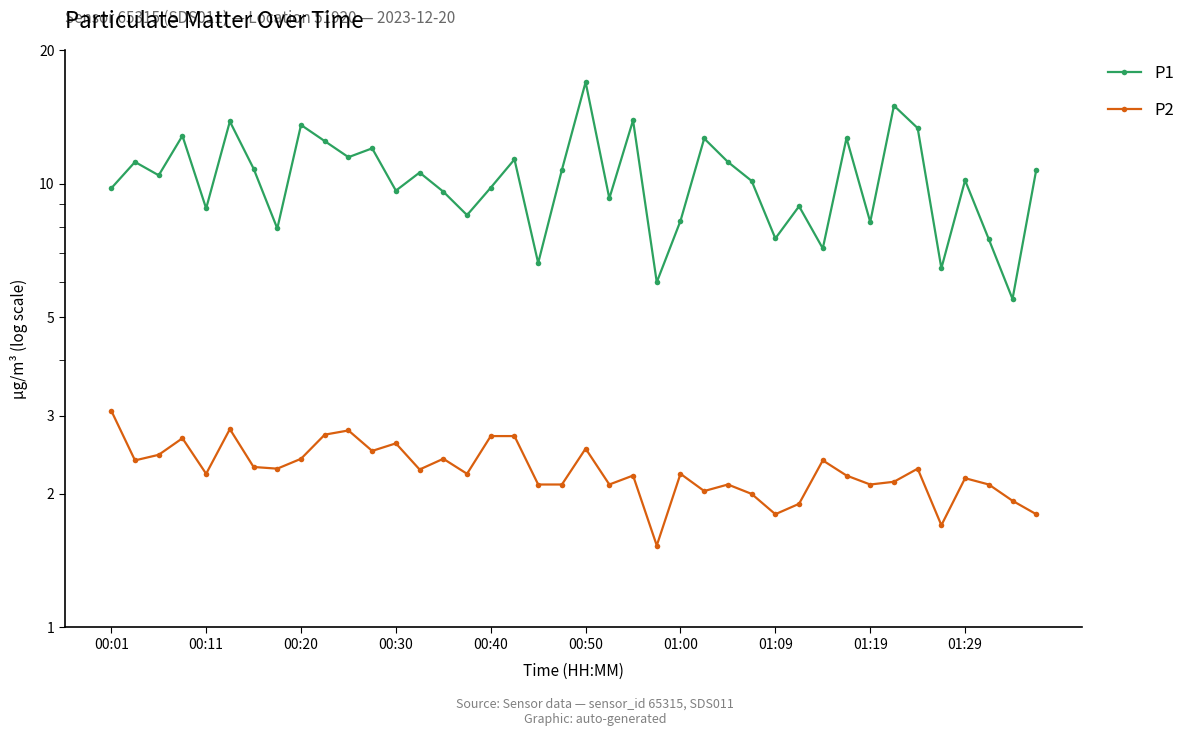

What is the greatest value displayed?

16.9